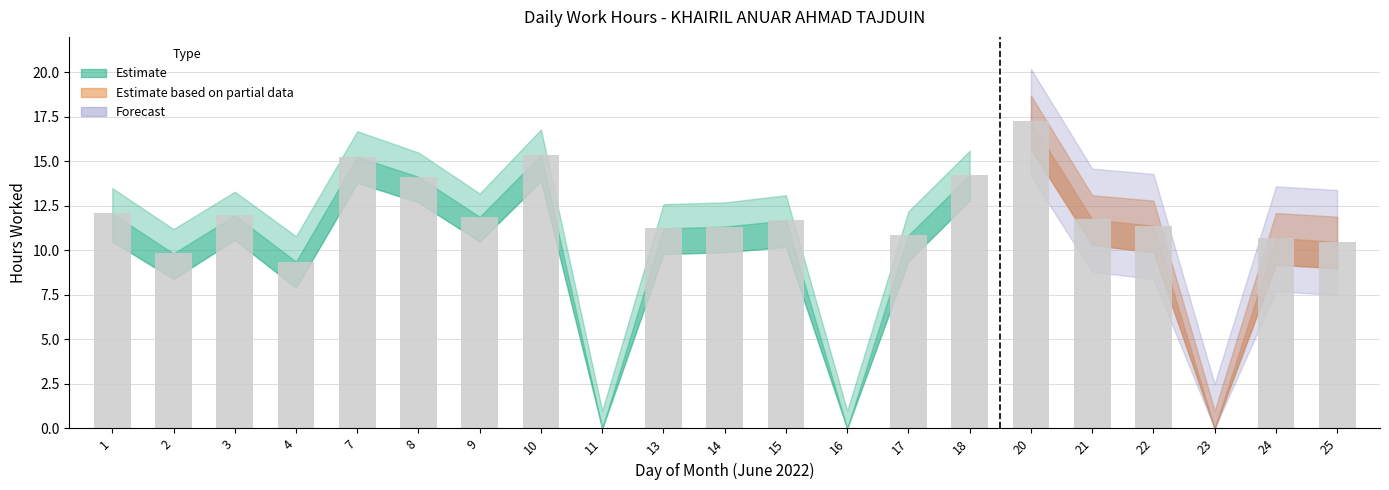

Which has a higher value, 17 or 7?

7